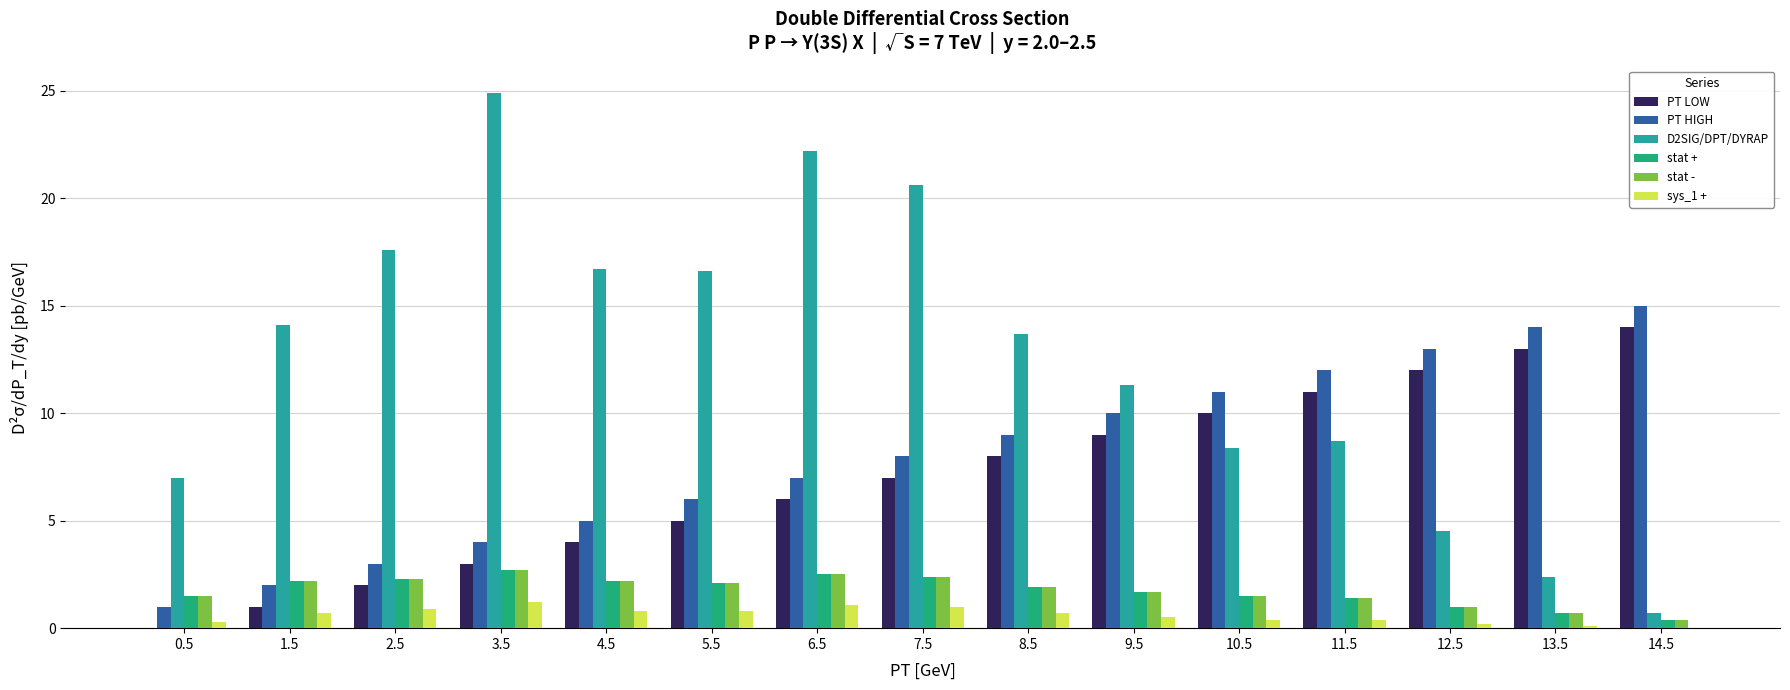

The stat + series shows 0.5 at 9.5. True or false?

False